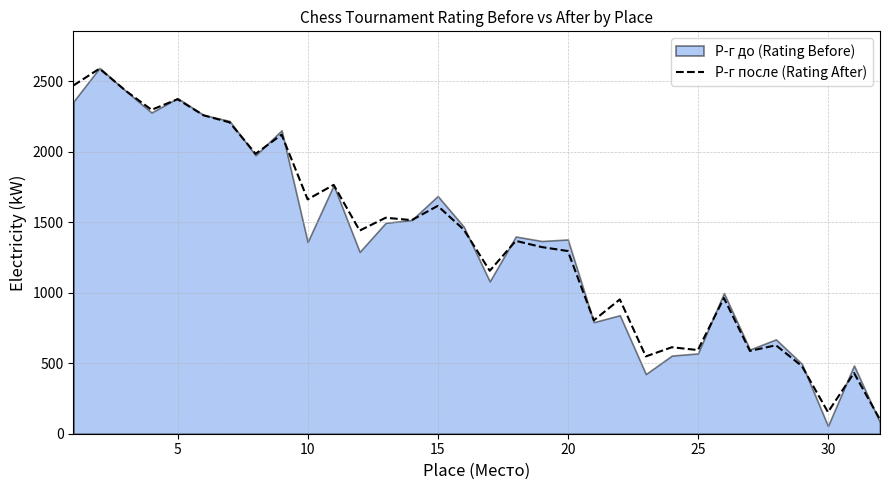

What is the difference between the maximum and minimum values?

2488